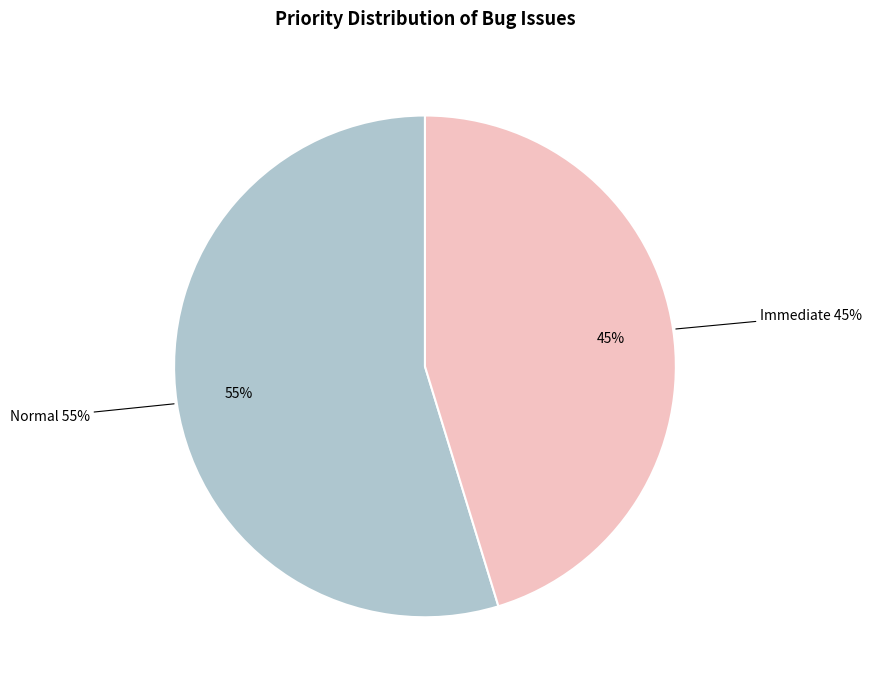

True or false: Normal accounts for 43% of the total.

False